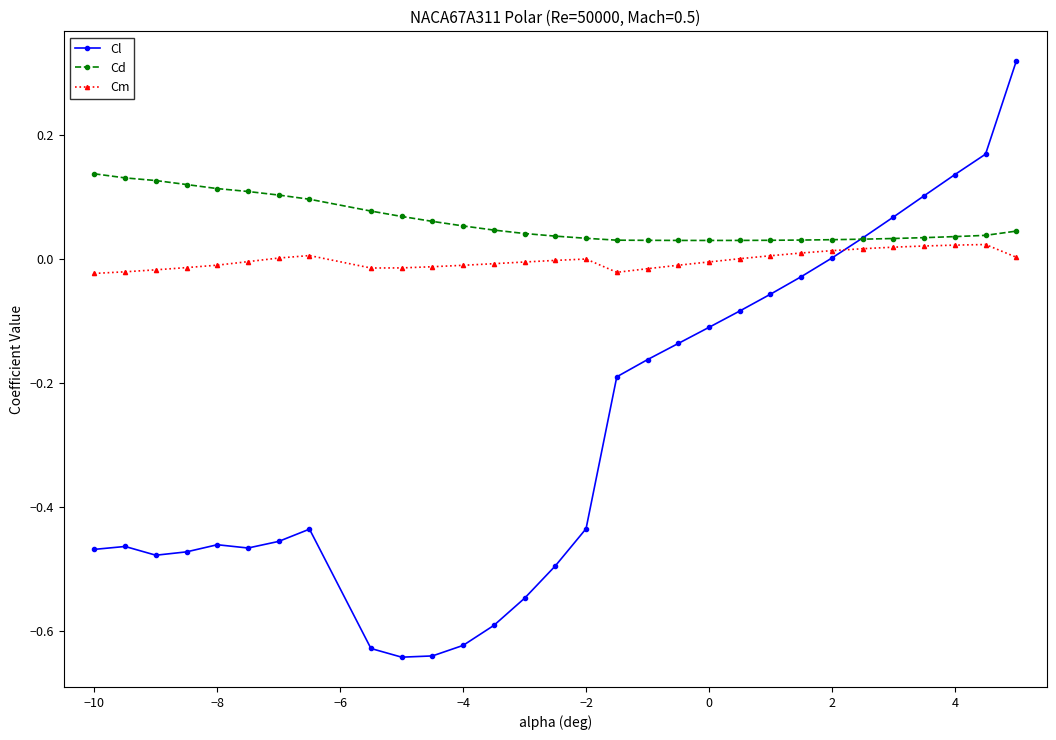

Which series has the largest total across all categories?

Cd